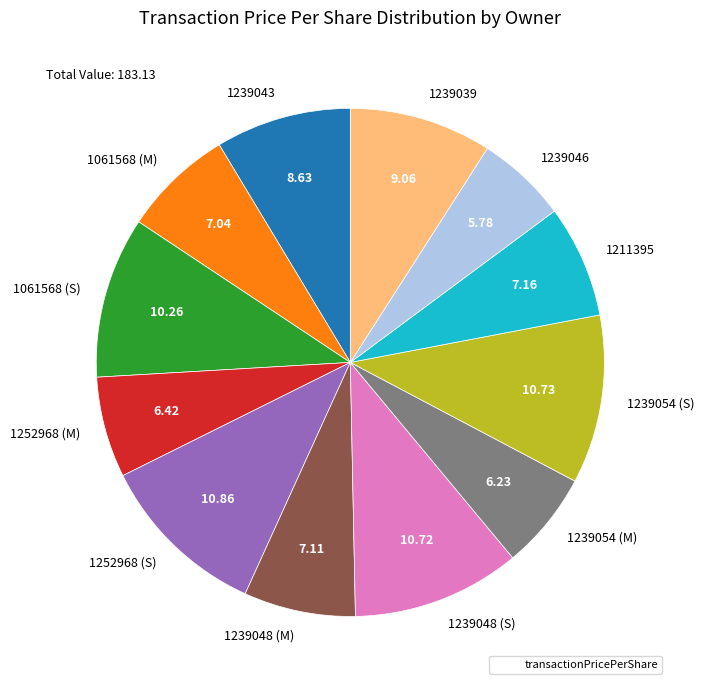

How many segments does this pie chart have?

12